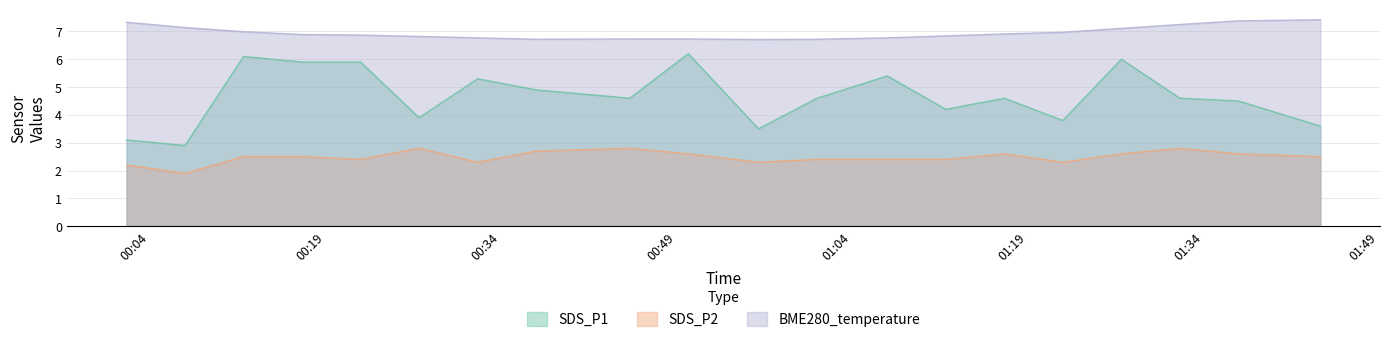

How many data points in SDS_P1 are above 4?

14